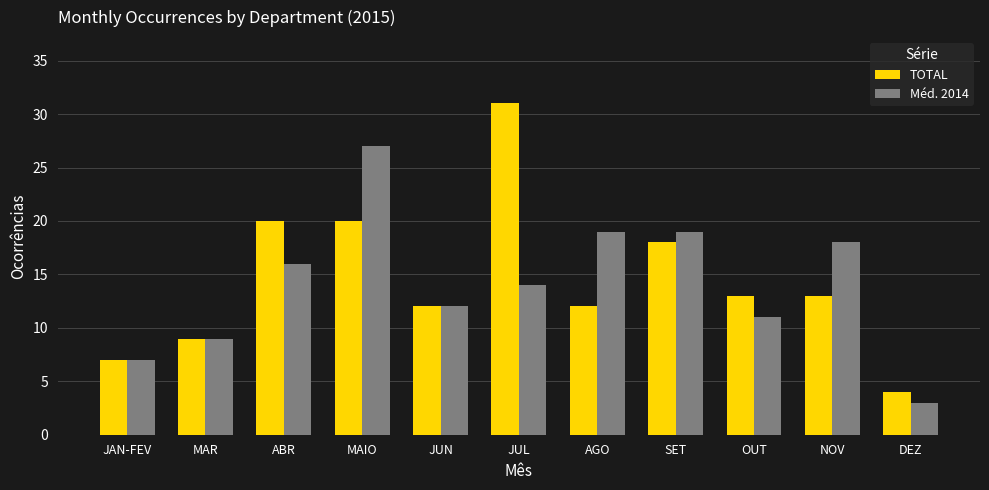

What is the total value across all series at JAN-FEV?

14